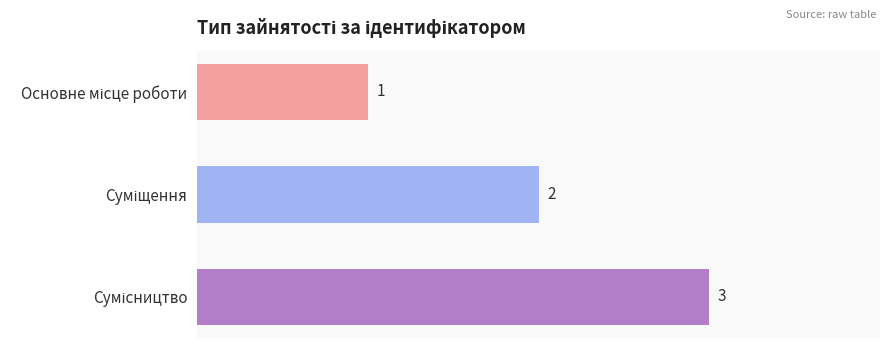

What is the greatest value displayed?

3